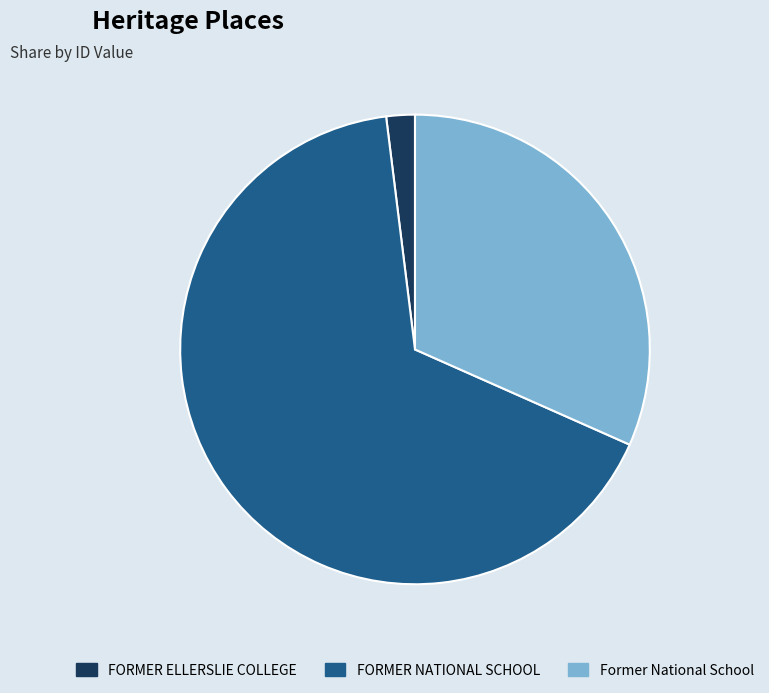

Between FORMER NATIONAL SCHOOL and Former National School, which is larger?

FORMER NATIONAL SCHOOL